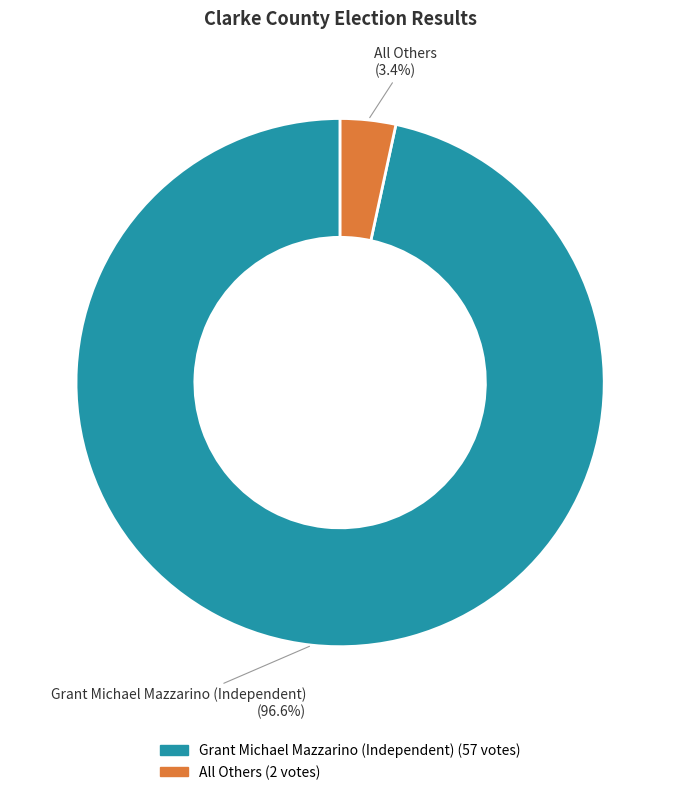

Rank the categories by value from highest to lowest.

Grant Michael Mazzarino (Independent), All Others